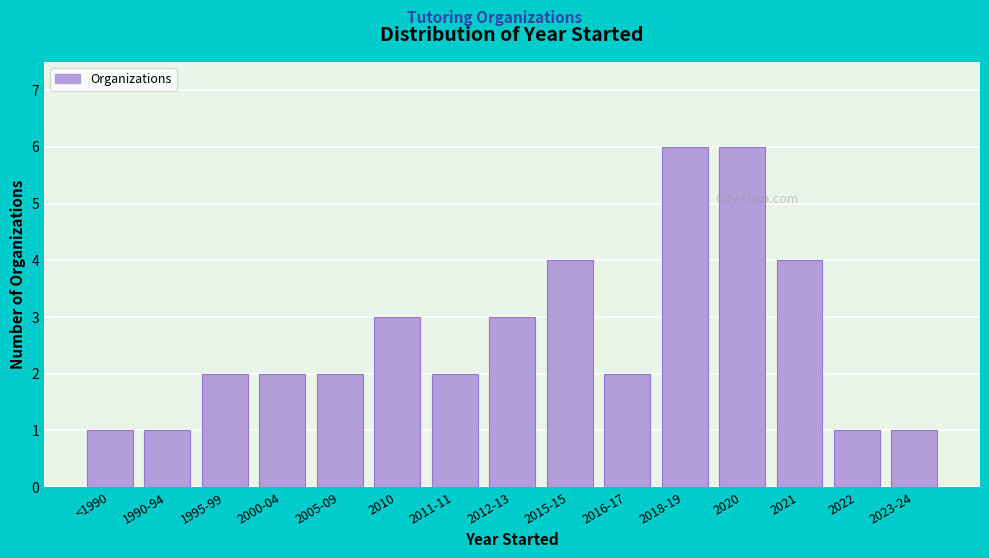

Reading left to right, what are all the values shown in this chart?

<1990=1	1990-94=1	1995-99=2	2000-04=2	2005-09=2	2010=3	2011-11=2	2012-13=3	2015-15=4	2016-17=2	2018-19=6	2020=6	2021=4	2022=1	2023-24=1